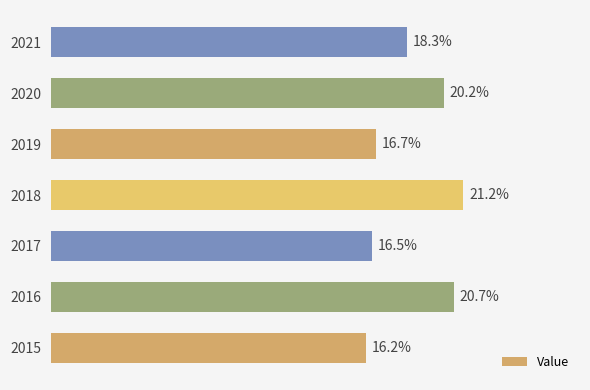

Are the bars horizontal?

Yes